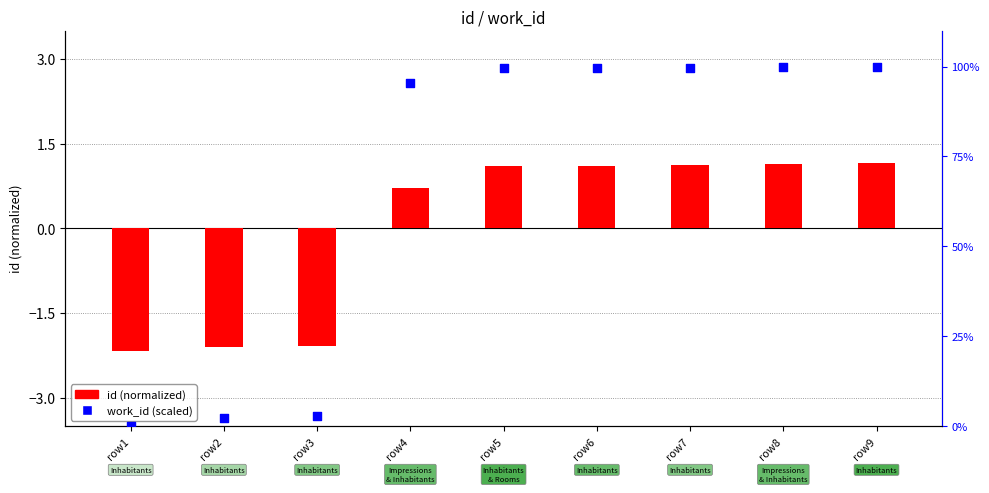

Which series has the widest spread of Y values?

work_id (scaled)